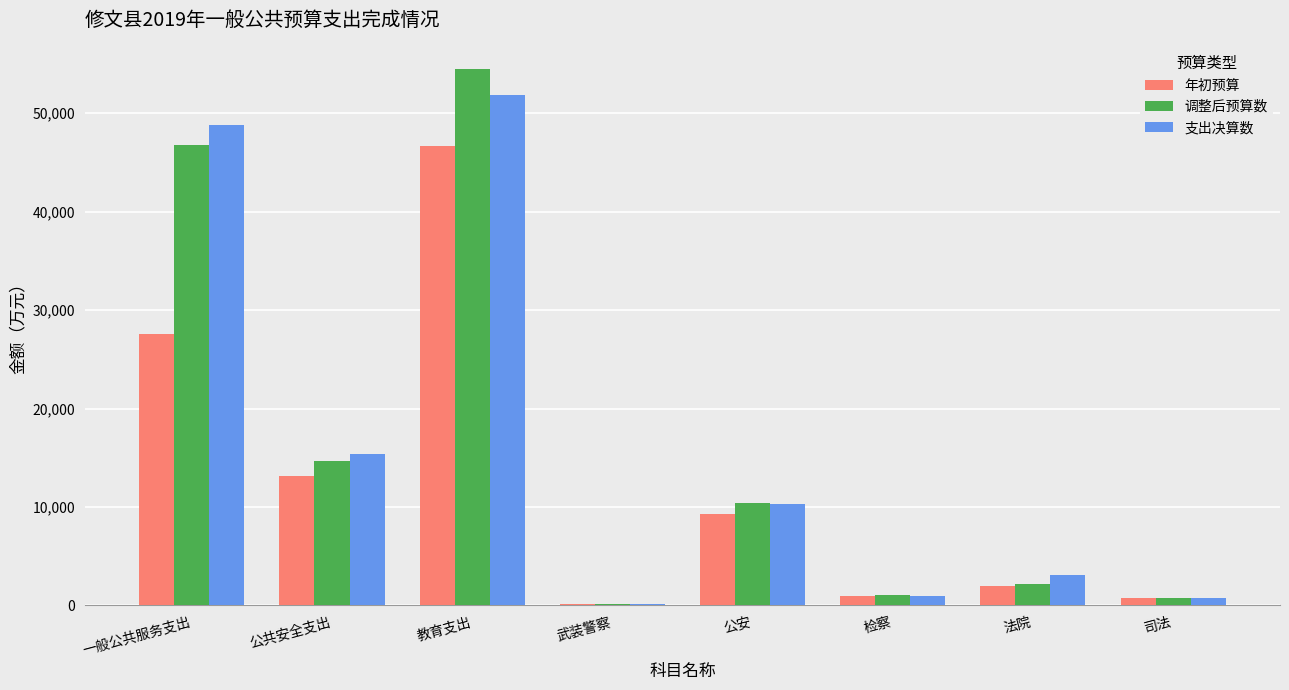

List the series in order of their peak value, highest first.

调整后预算数, 支出决算数, 年初预算